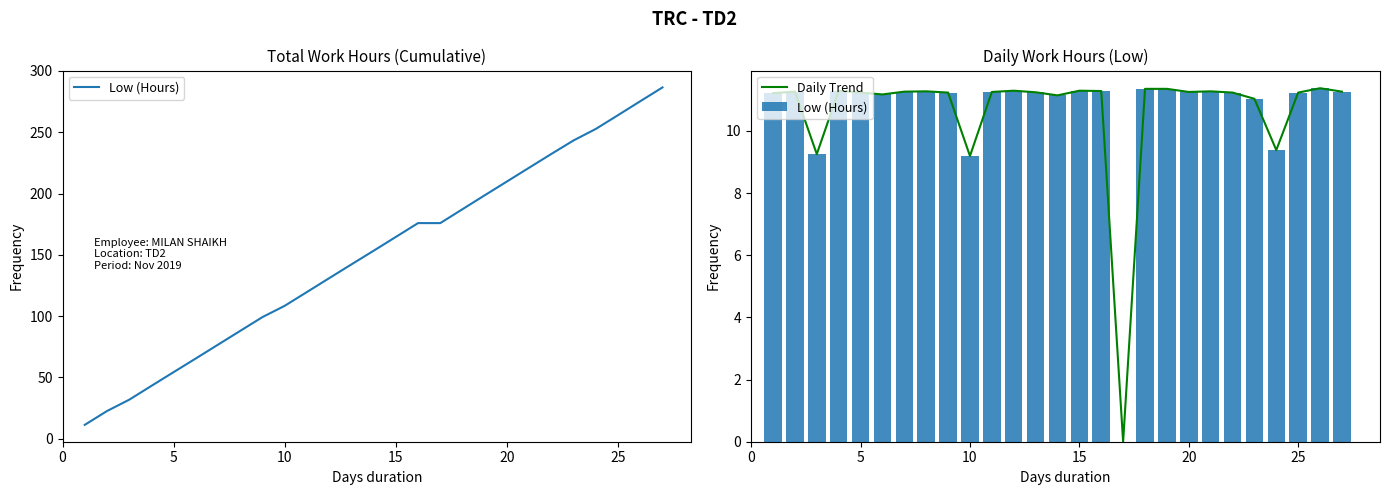

What is the maximum value for Daily Trend?

11.4